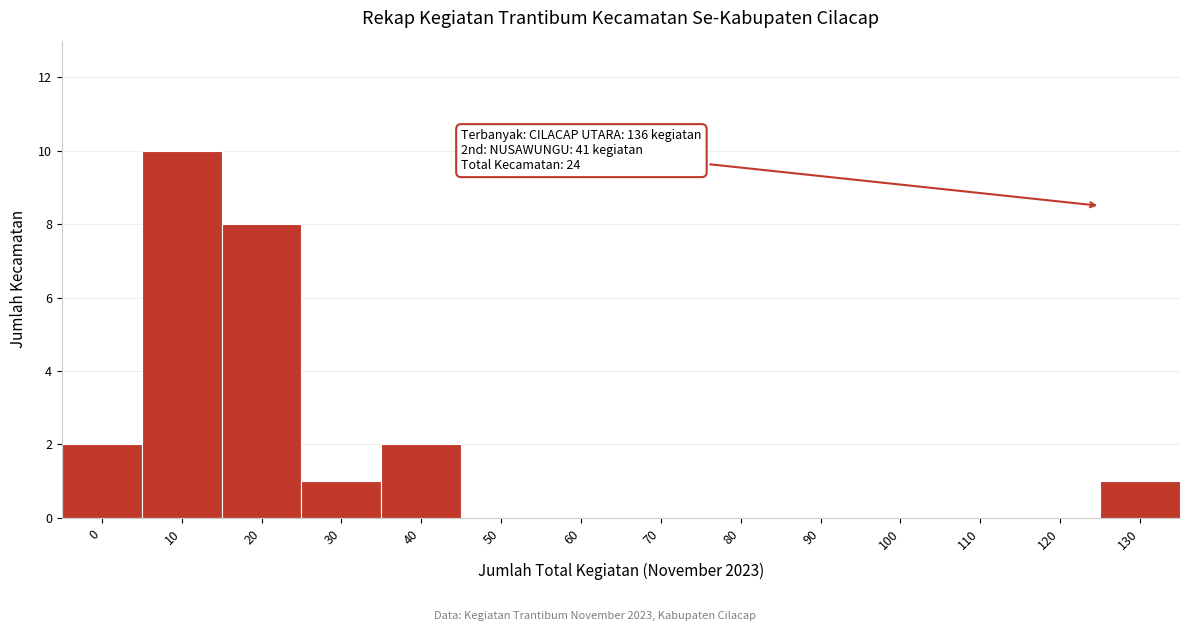

Reading left to right, what are all the values shown in this chart?

0=2	10=10	20=8	30=1	40=2	50=0	60=0	70=0	80=0	90=0	100=0	110=0	120=0	130=1